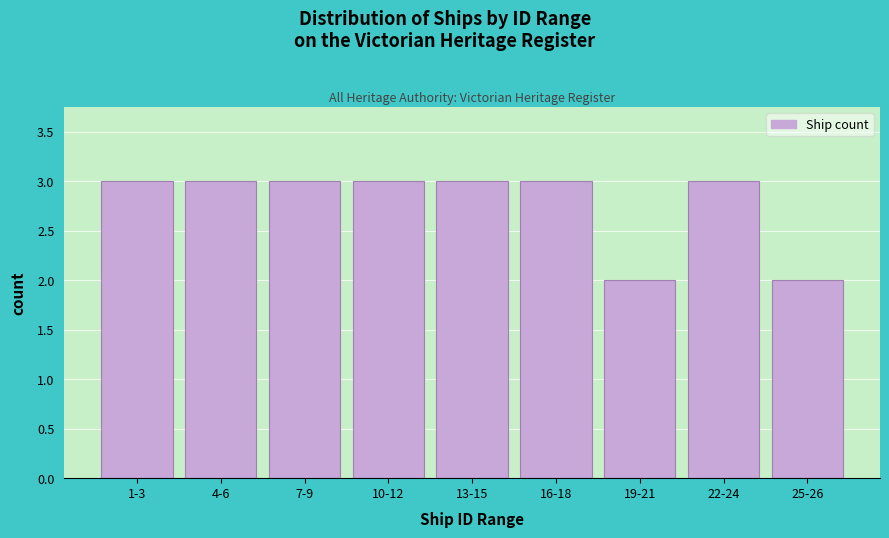

Reading right to left, transcribe all the data shown in this chart.

2	3	2	3	3	3	3	3	3